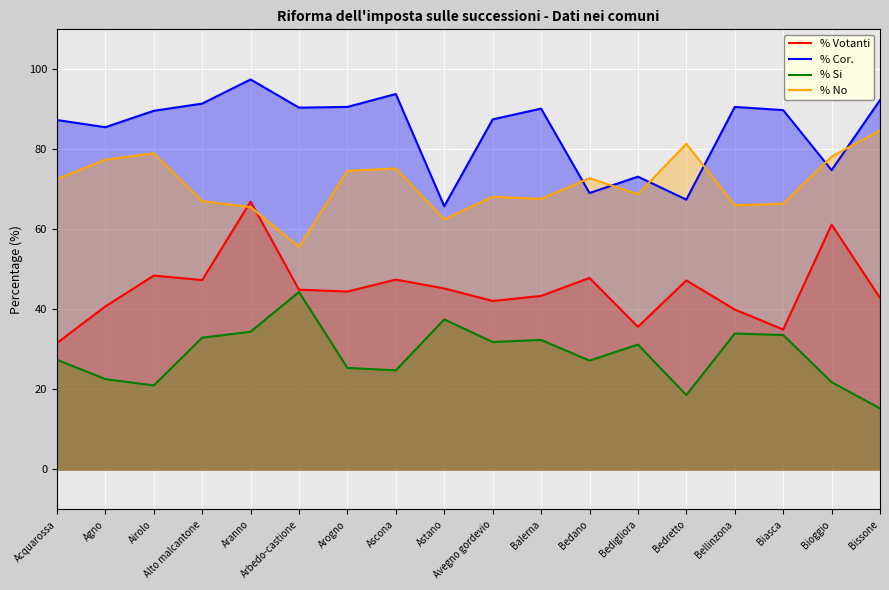

Reading left to right, transcribe all the data shown in this chart.

% Votanti: Acquarossa=31.6	Agno=40.7	Airolo=48.5	Alto malcantone=47.3	Aranno=67.0	Arbedo-castione=44.9	Arogno=44.5	Ascona=47.5	Astano=45.2	Avegno gordevio=42.1	Balerna=43.4	Bedano=47.9	Bedigliora=35.7	Bedretto=47.2	Bellinzona=40.0	Biasca=35.0	Bioggio=61.2	Bissone=42.9
% Cor.: Acquarossa=87.3	Agno=85.5	Airolo=89.6	Alto malcantone=91.4	Aranno=97.5	Arbedo-castione=90.4	Arogno=90.6	Ascona=93.8	Astano=65.8	Avegno gordevio=87.5	Balerna=90.2	Bedano=69.1	Bedigliora=73.2	Bedretto=67.4	Bellinzona=90.6	Biasca=89.8	Bioggio=74.8	Bissone=92.3
% Si: Acquarossa=27.4	Agno=22.6	Airolo=21.0	Alto malcantone=32.9	Aranno=34.4	Arbedo-castione=44.4	Arogno=25.4	Ascona=24.8	Astano=37.5	Avegno gordevio=31.9	Balerna=32.4	Bedano=27.2	Bedigliora=31.2	Bedretto=18.6	Bellinzona=34.0	Biasca=33.6	Bioggio=21.8	Bissone=15.3
% No: Acquarossa=72.6	Agno=77.4	Airolo=79.0	Alto malcantone=67.1	Aranno=65.6	Arbedo-castione=55.6	Arogno=74.6	Ascona=75.2	Astano=62.5	Avegno gordevio=68.2	Balerna=67.6	Bedano=72.8	Bedigliora=68.8	Bedretto=81.4	Bellinzona=66.0	Biasca=66.4	Bioggio=78.2	Bissone=84.7